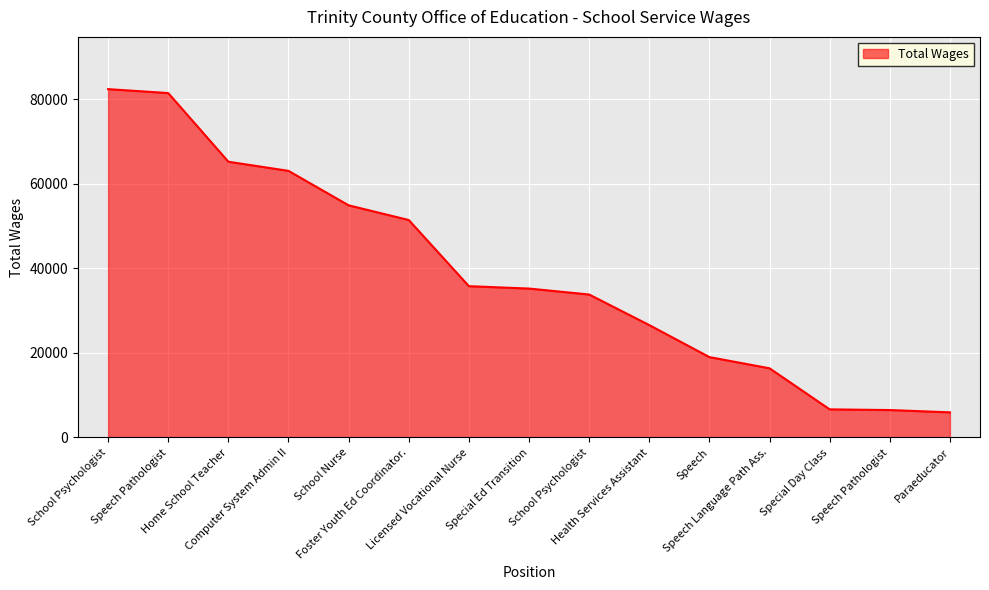

Is this an area chart (filled region under the line)?

Yes